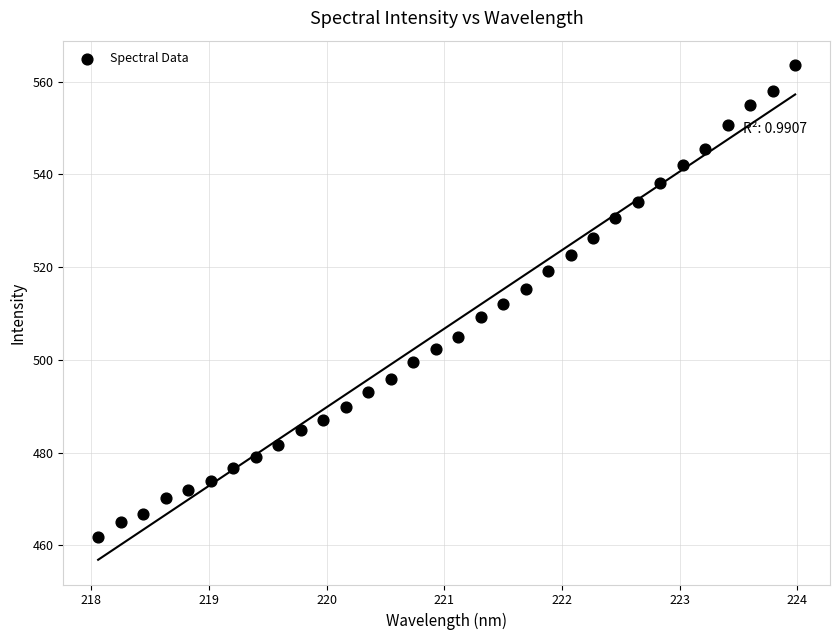

What is the range of X values (max minus min)?

5.9